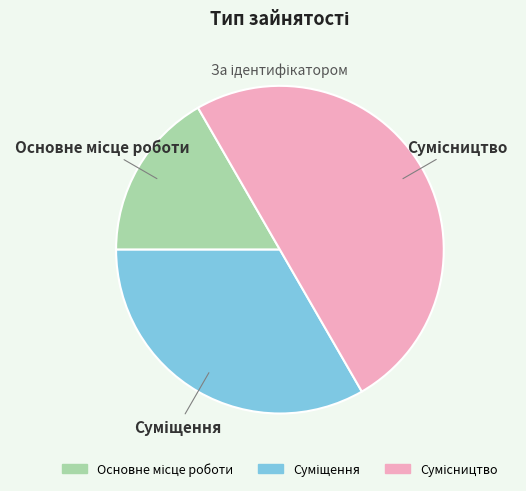

Rank the categories by value from highest to lowest.

Сумісництво, Суміщення, Основне місце роботи